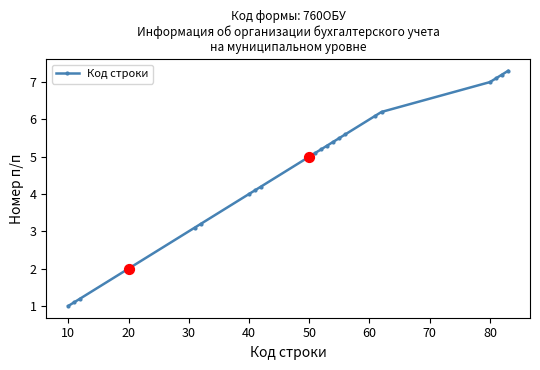

What is the minimum value shown in the chart?

1.0